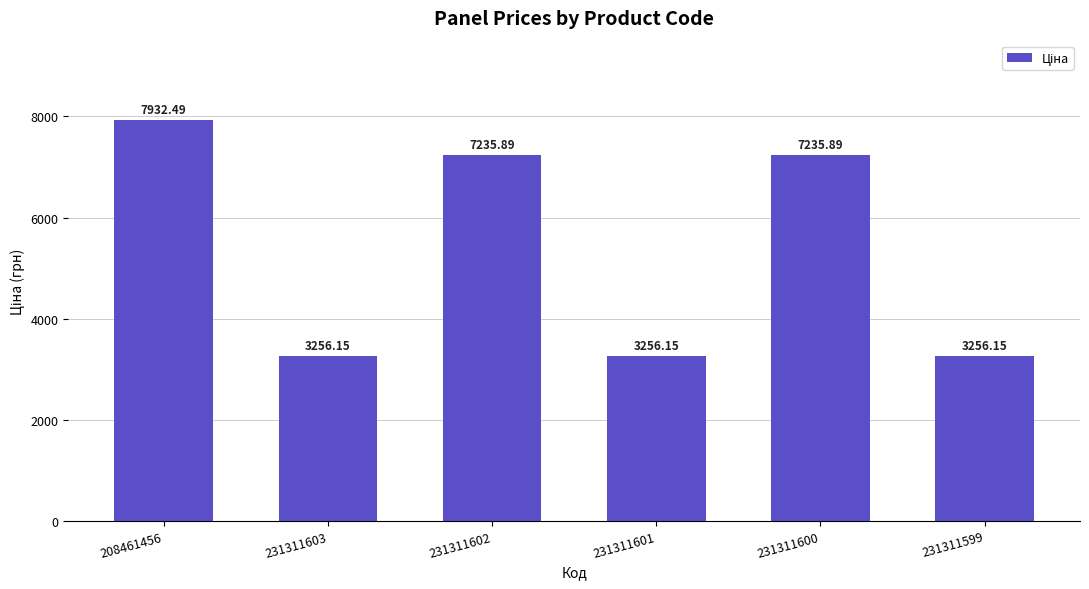

How many data points are above 7235?

3